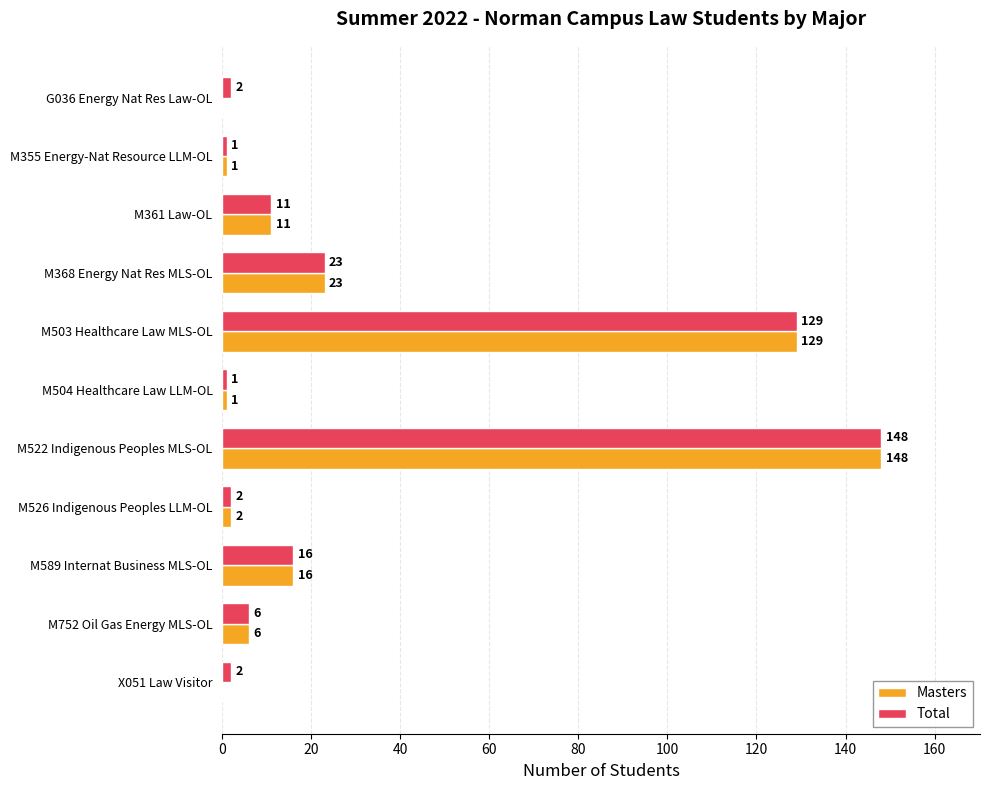

Between M526 Indigenous Peoples LLM-OL and X051 Law Visitor, which series saw the biggest shift?

Masters